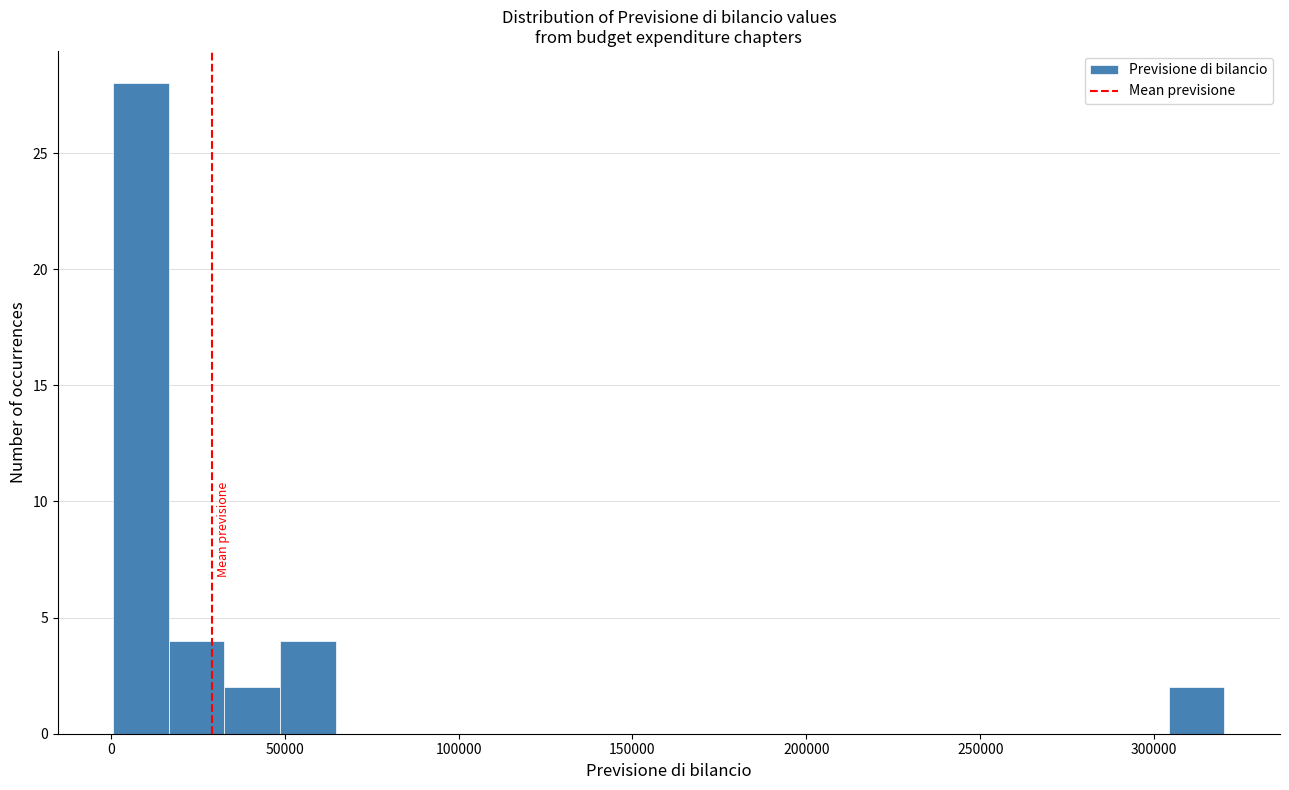

Read against the x-axis, roughly where is the centre of the tallest bar?

10000